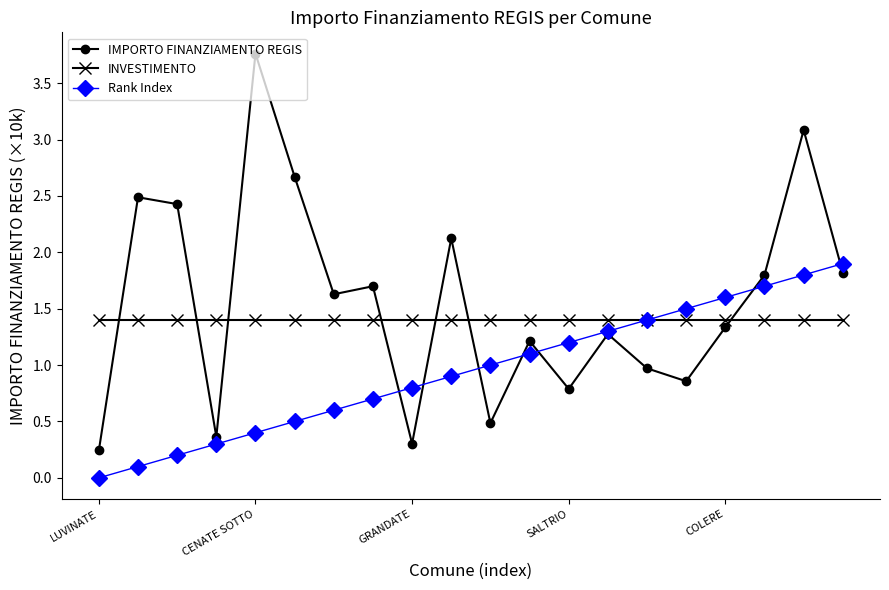

What is the difference between the maximum and second lowest values in the IMPORTO FINANZIAMENTO REGIS series?

3.5